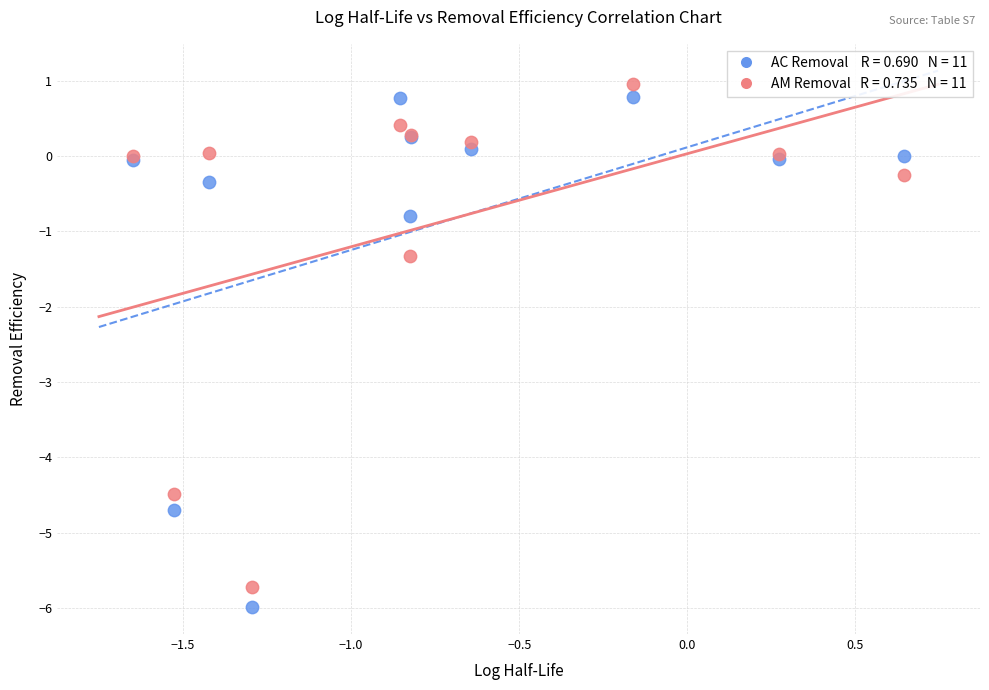

Across all series, what Y value is closest to -2?

-1.3